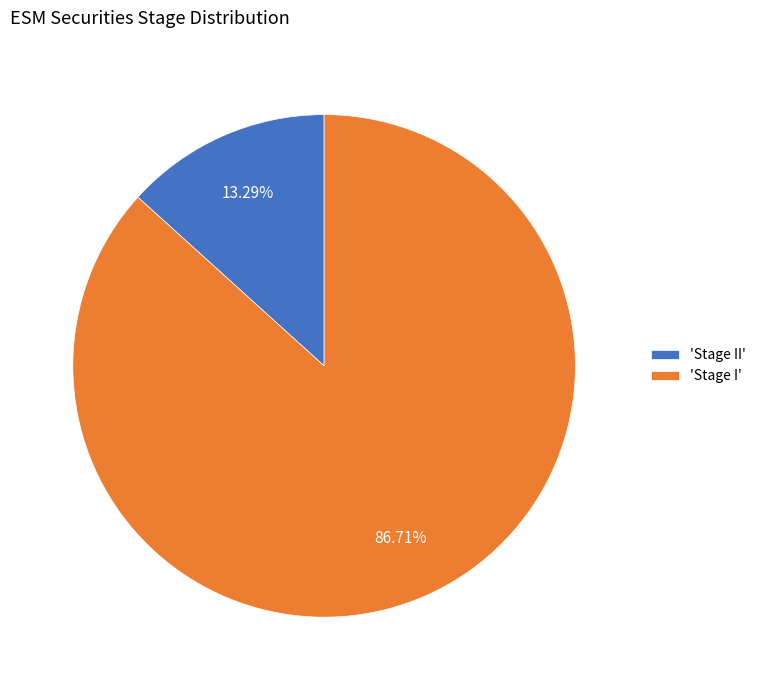

Is 'Stage I' the majority of the pie?

Yes